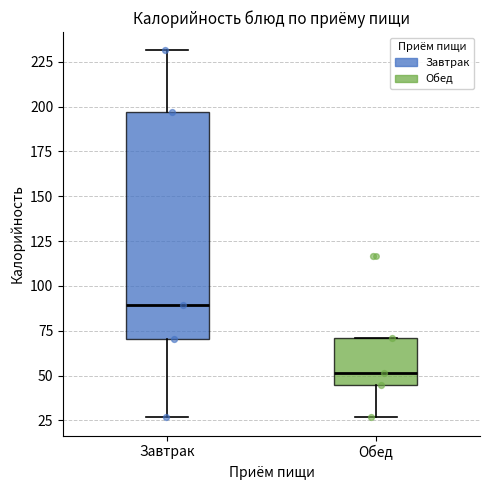

Which box is the tallest, from its lower edge to its upper edge?

Завтрак